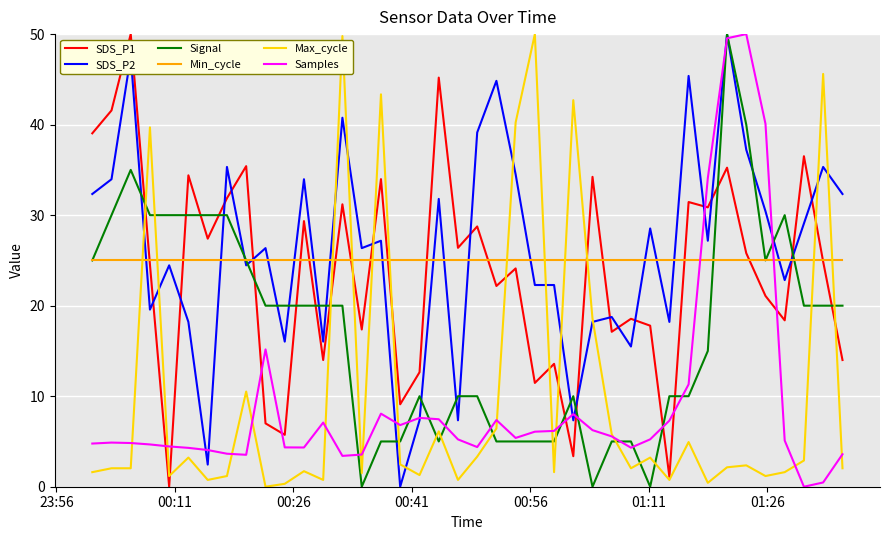

What is the greatest value displayed?

50.0